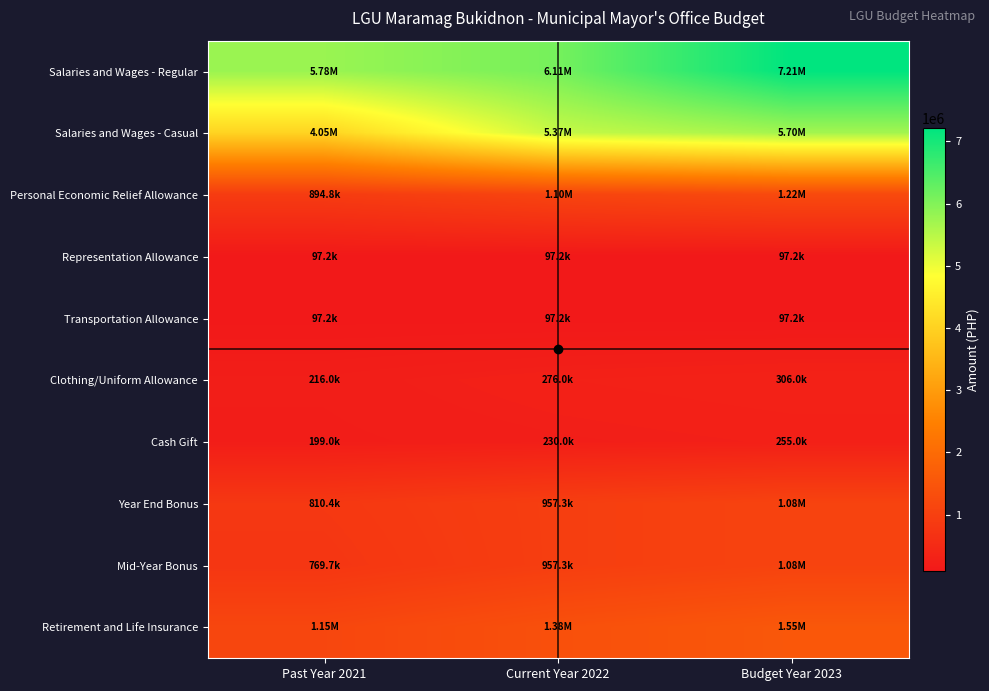

Rank the series at Current Year 2022 from lowest to highest value.

Representation Allowance, Transportation Allowance, Cash Gift, Clothing/Uniform Allowance, Year End Bonus, Mid-Year Bonus, Personal Economic Relief Allowance, Retirement and Life Insurance, Salaries and Wages - Casual, Salaries and Wages - Regular